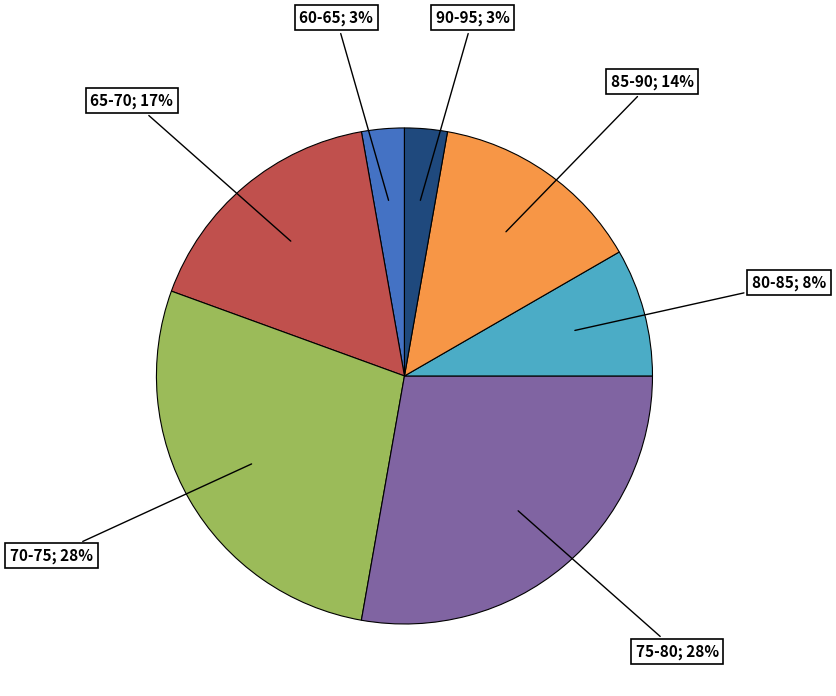

How many segments does this pie chart have?

7